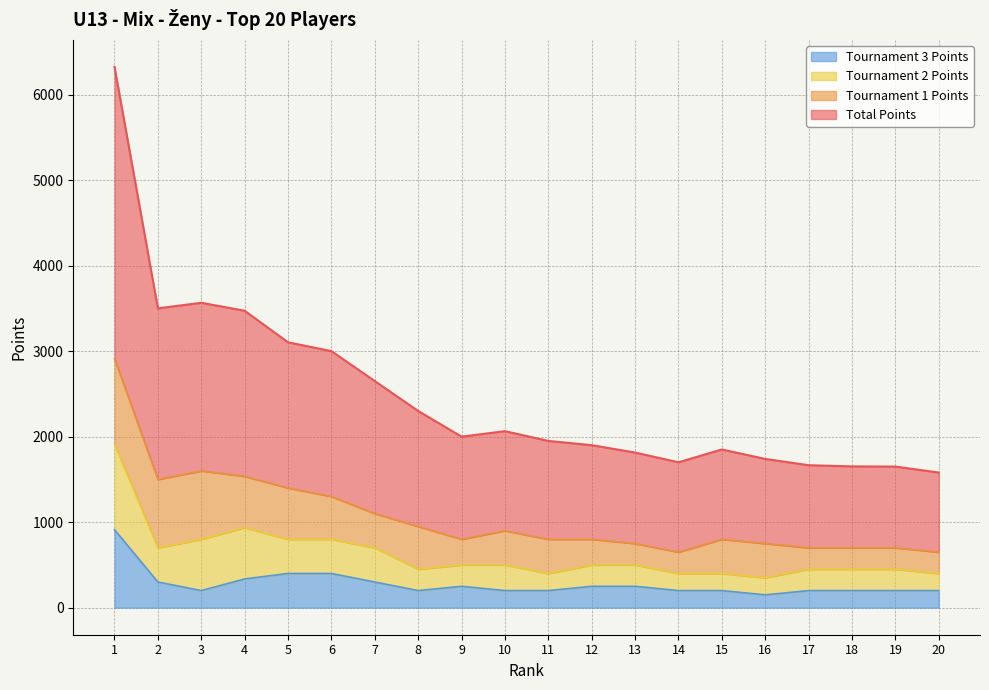

What is the highest value of the Tournament 3 Points series?

912